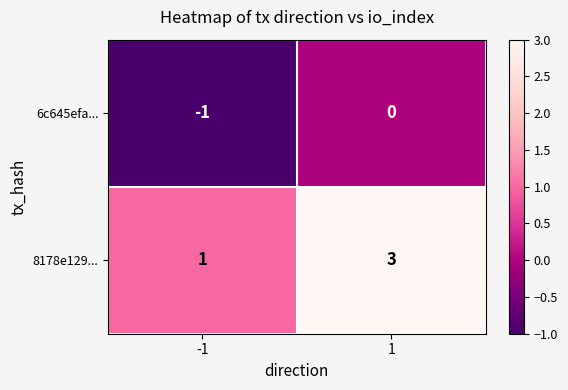

Which series changed the most between -1 and 1?

8178e129...